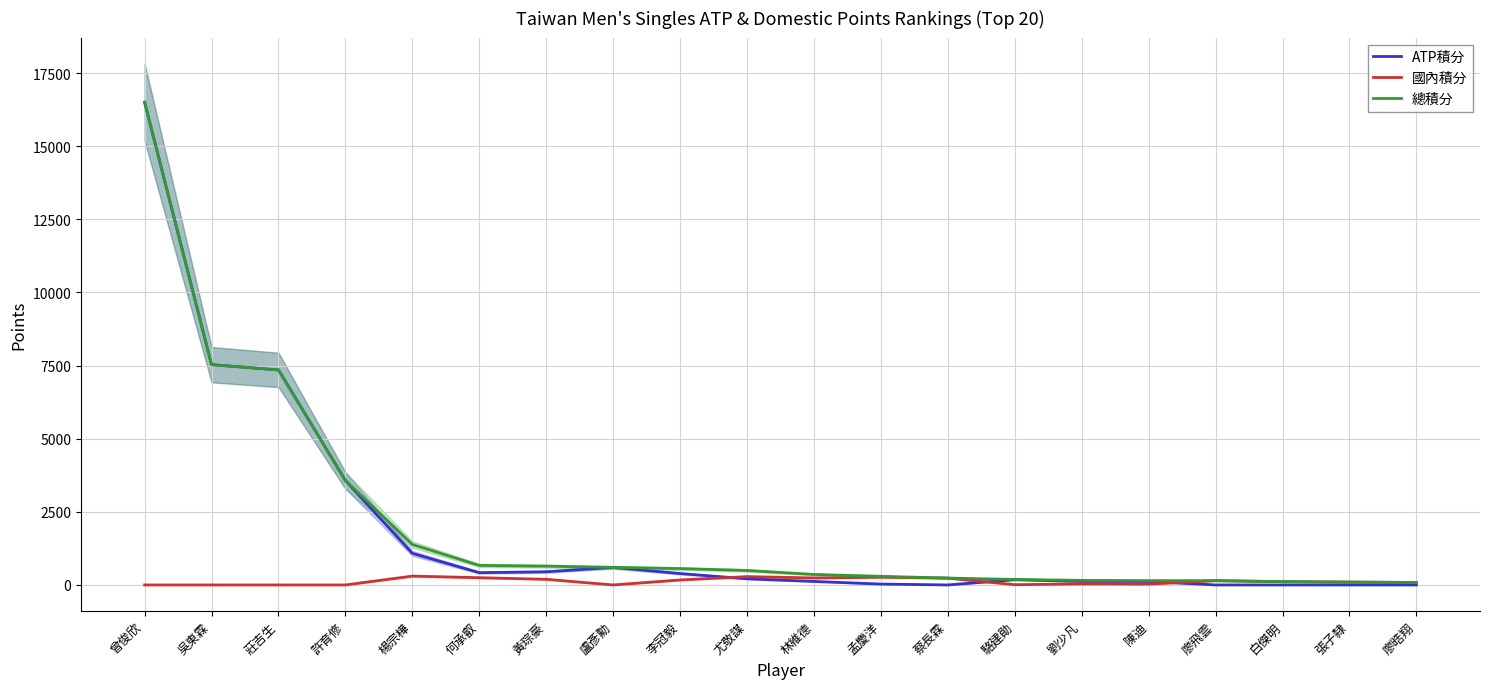

What is the value of the ATP積分 point at the 3rd from the left?

7350